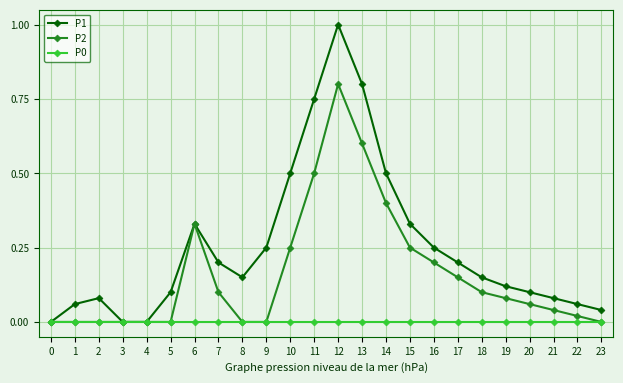

Which series has the largest total across all categories?

P1